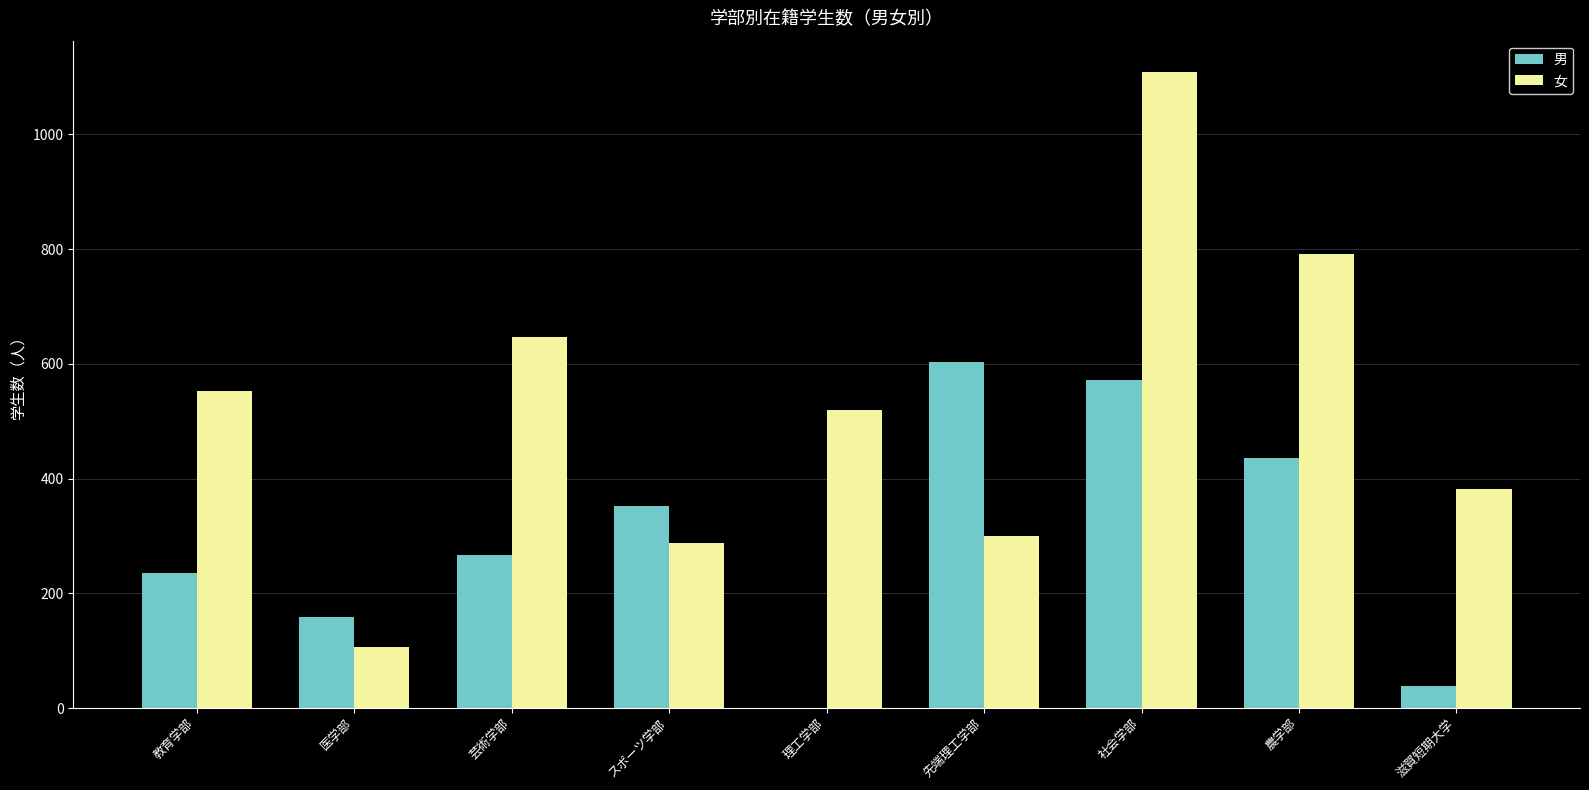

Reading left to right, list all the values displayed in this chart.

男: 教育学部=236	医学部=158	芸術学部=266	スポーツ学部=352	理工学部=0	先端理工学部=604	社会学部=572	農学部=436	滋賀短期大学=38
女: 教育学部=553	医学部=106	芸術学部=647	スポーツ学部=287	理工学部=519	先端理工学部=300	社会学部=1108	農学部=791	滋賀短期大学=382